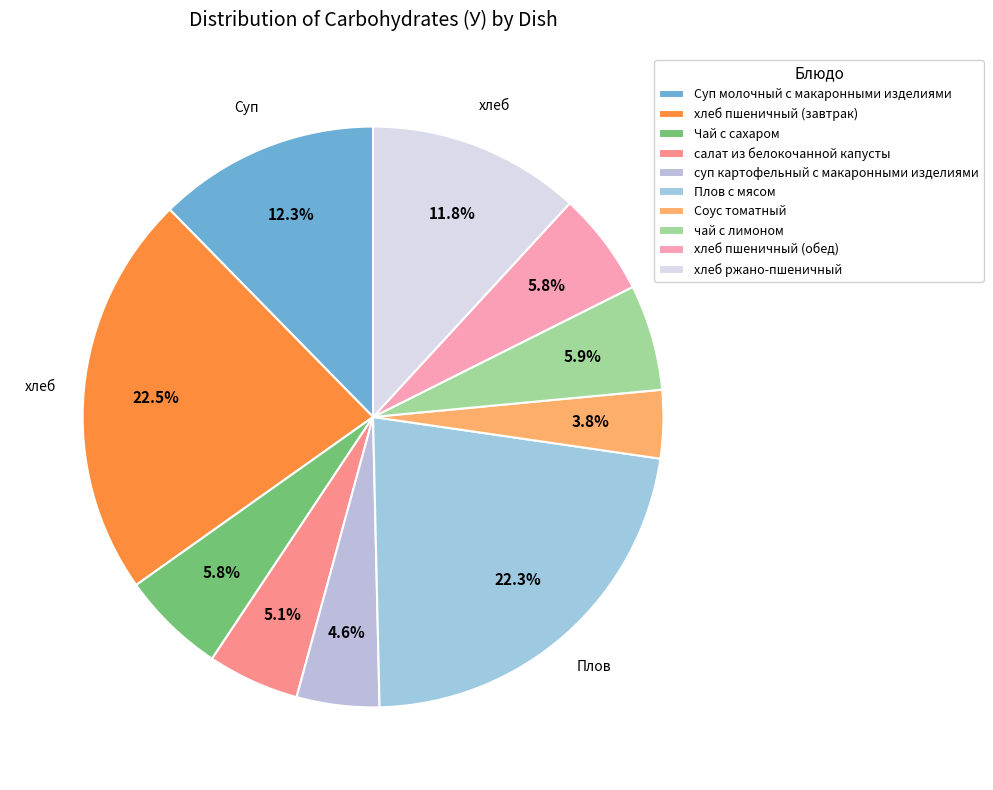

Is it true that суп картофельный с макаронными изделиями is 11% of the pie?

False